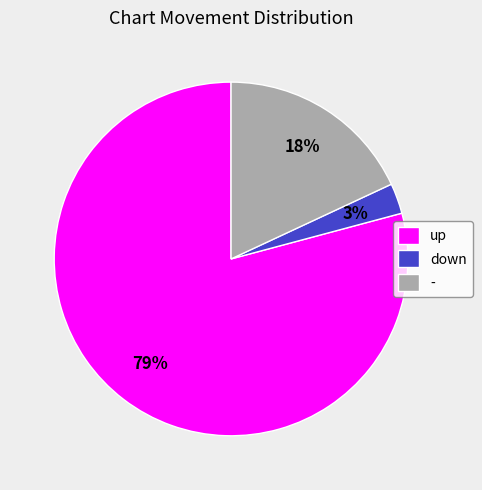

To the nearest percent, what is the combined percentage of down and -?

21%